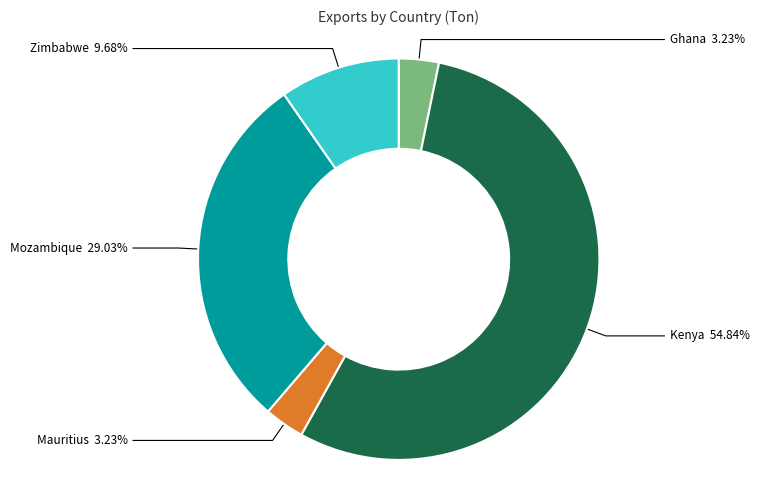

Is there a majority slice in this chart?

Yes